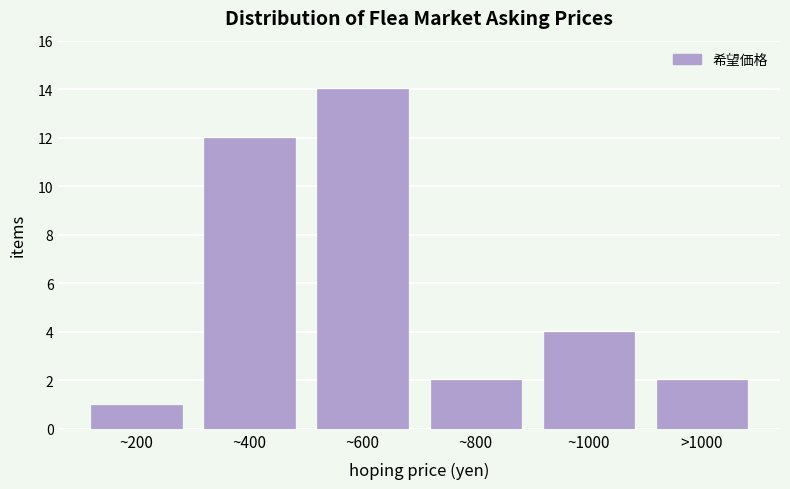

Reading right to left, what are all the values shown in this chart?

>1000=2	~1000=4	~800=2	~600=14	~400=12	~200=1